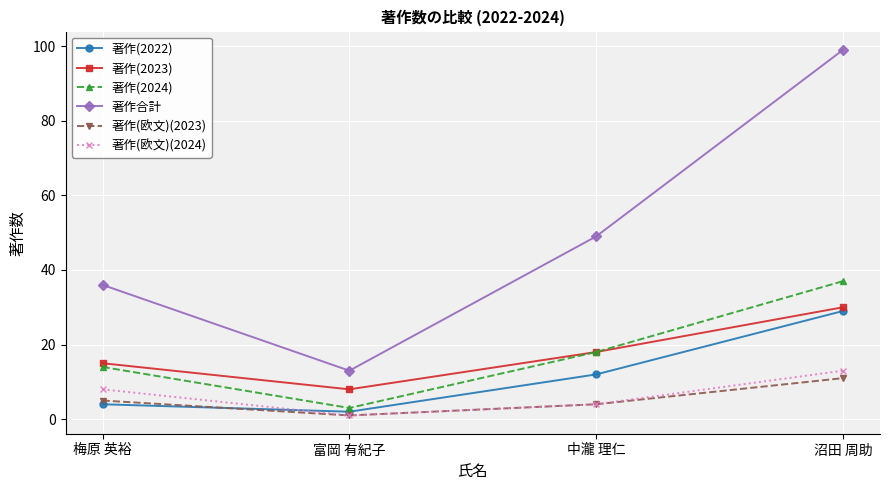

Is the value of 著作(2024) at 沼田 周助 greater than the value of 著作(2023) at 中瀧 理仁?

Yes